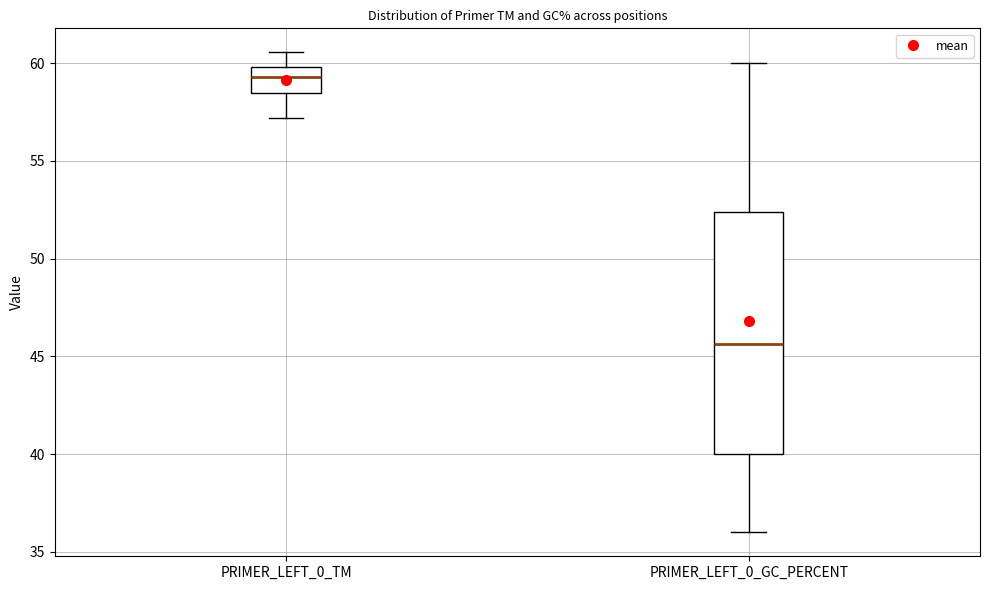

Reading left to right, read every box against the y-axis: the position of its median line, the range the box covers, and the ends of its whiskers. The values are not printed on the chart, so give them approximately, as read against the axis.

PRIMER_LEFT_0_TM: median 59.5, box 58.5 to 60.0, whiskers 57.0 to 60.5
PRIMER_LEFT_0_GC_PERCENT: median 45.5, box 40.0 to 52.5, whiskers 36.0 to 60.0